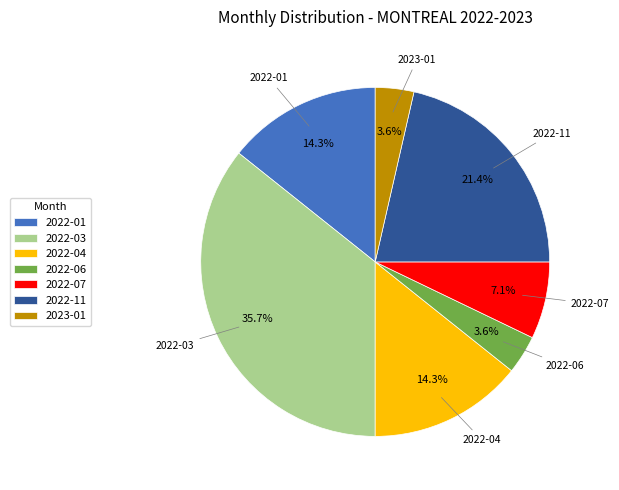

To the nearest percent, what is the average slice percentage?

14%